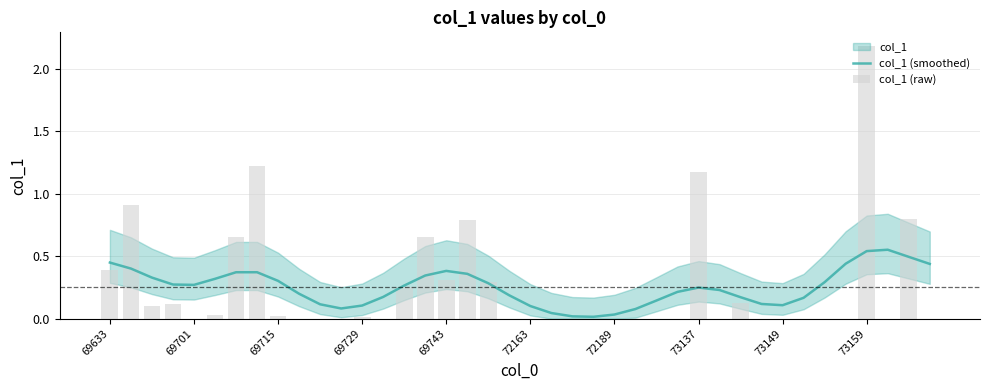

The value of col_1 (raw) at 69729 is 0.1. True or false?

True